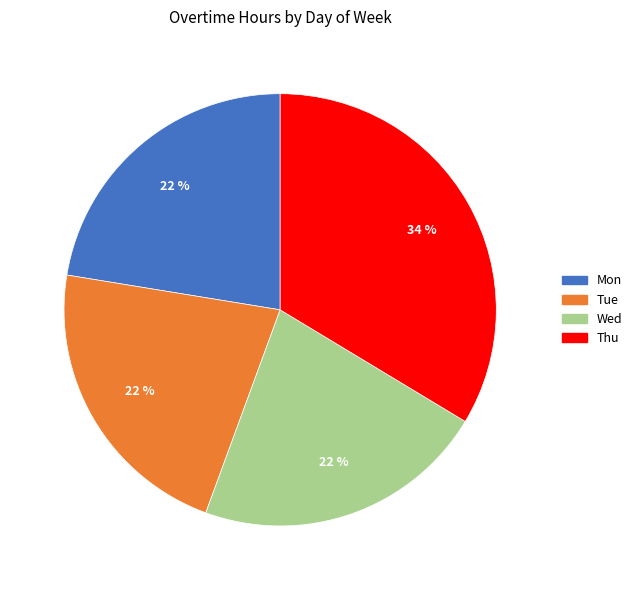

To the nearest percent, what is the difference between the largest and smallest slice percentages?

12%